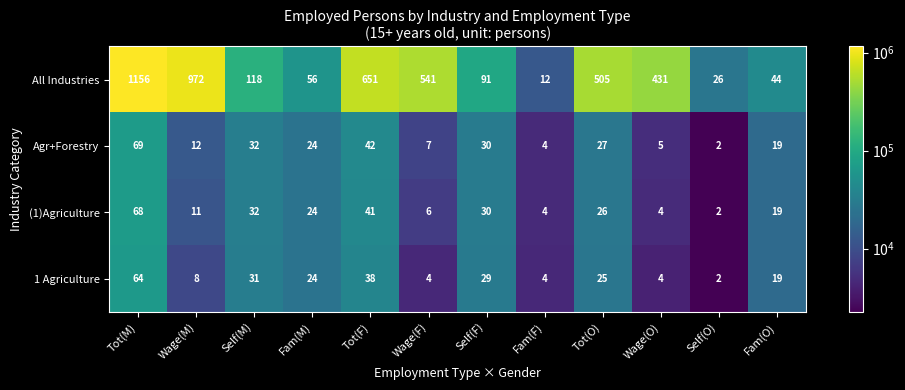

What is the minimum value shown in the chart?

2250